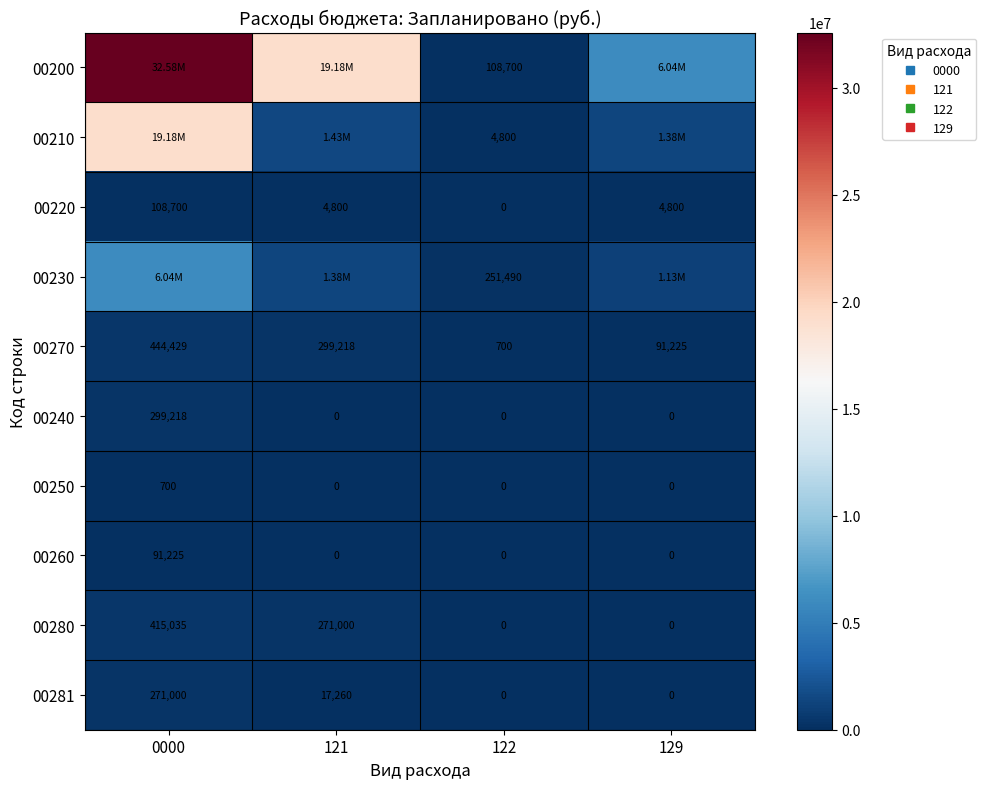

At which category is the sum across all series the highest?

0000